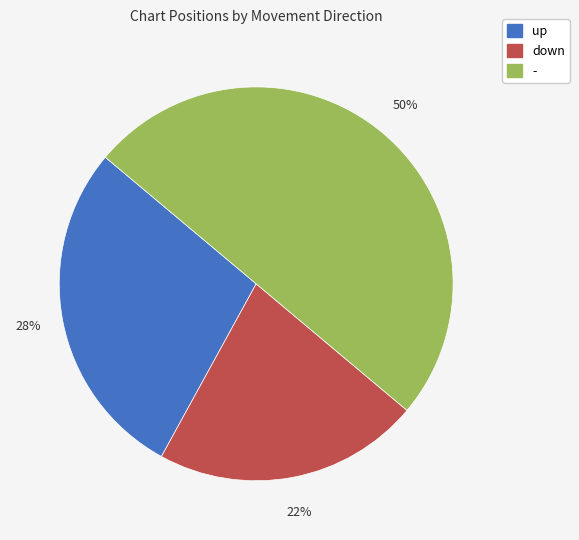

Does up account for over 50% of the chart?

No